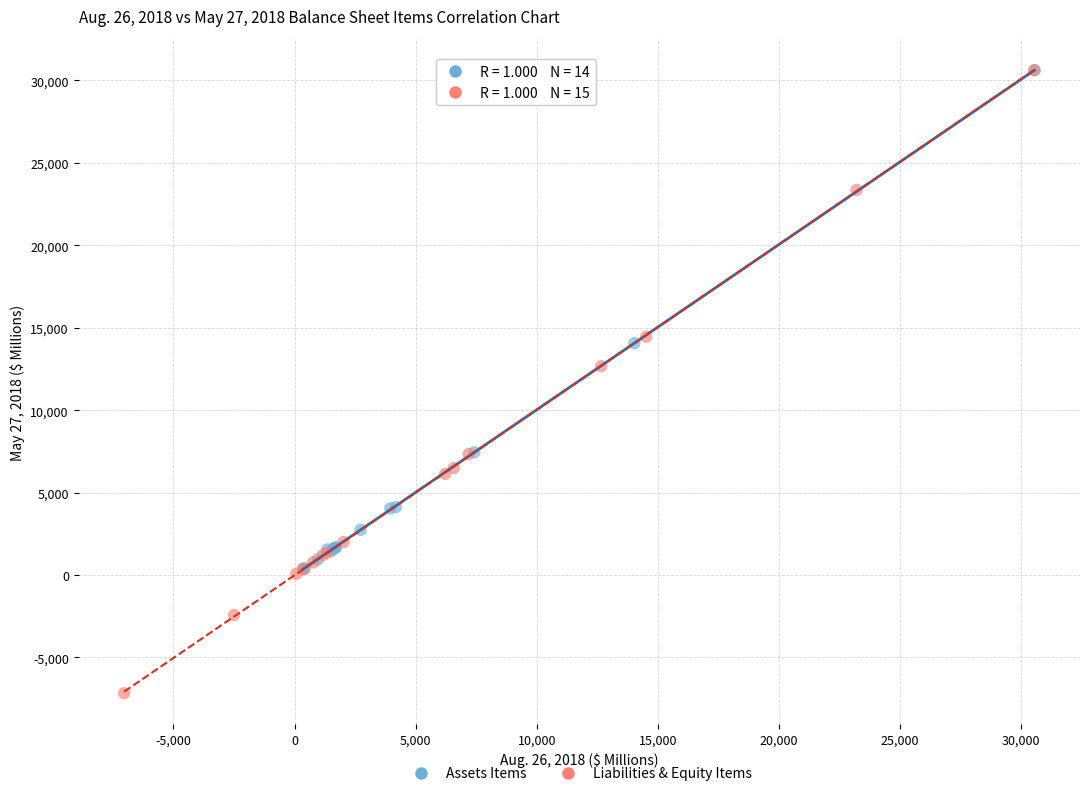

Which series contains the lowest Y value?

Liabilities & Equity Items